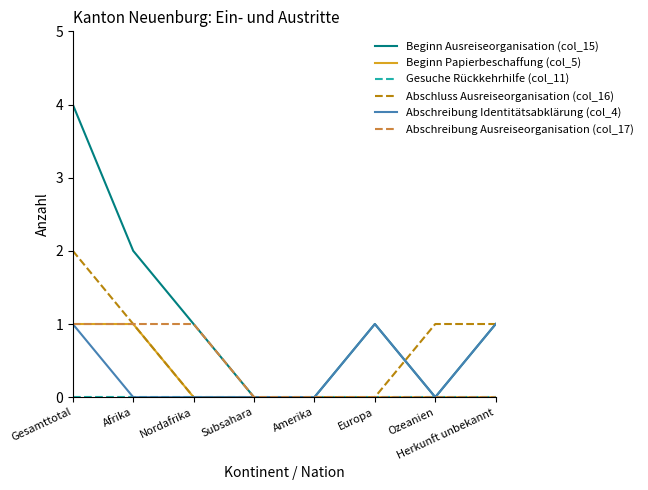

At which category does the chart reach its peak across all series?

Gesamttotal